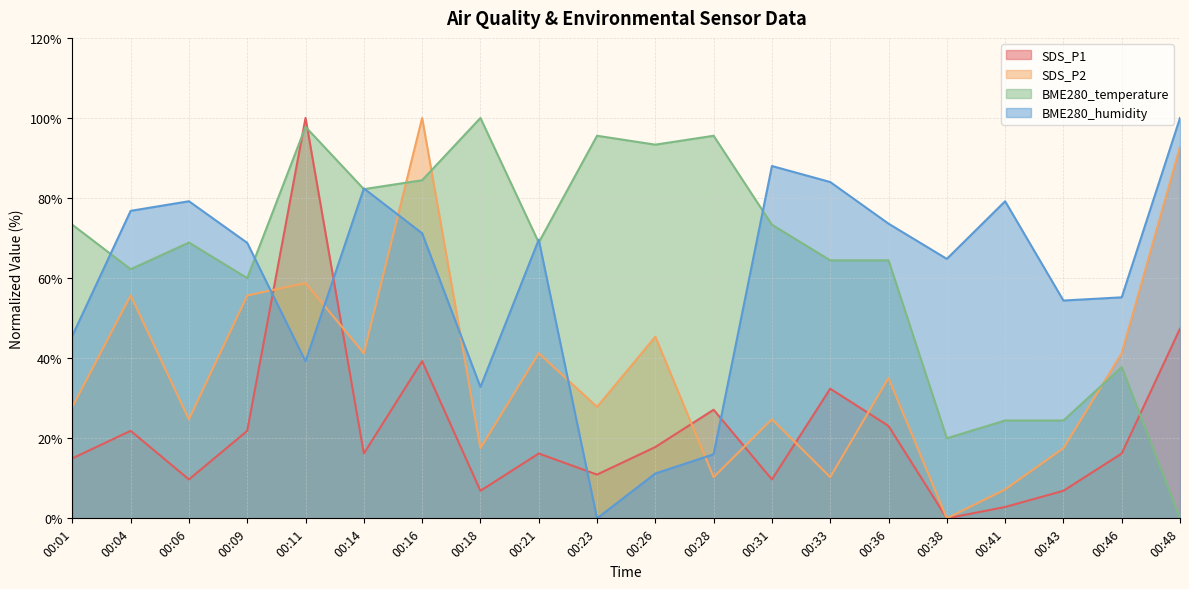

How many interior local peaks does the SDS_P1 series have?

6